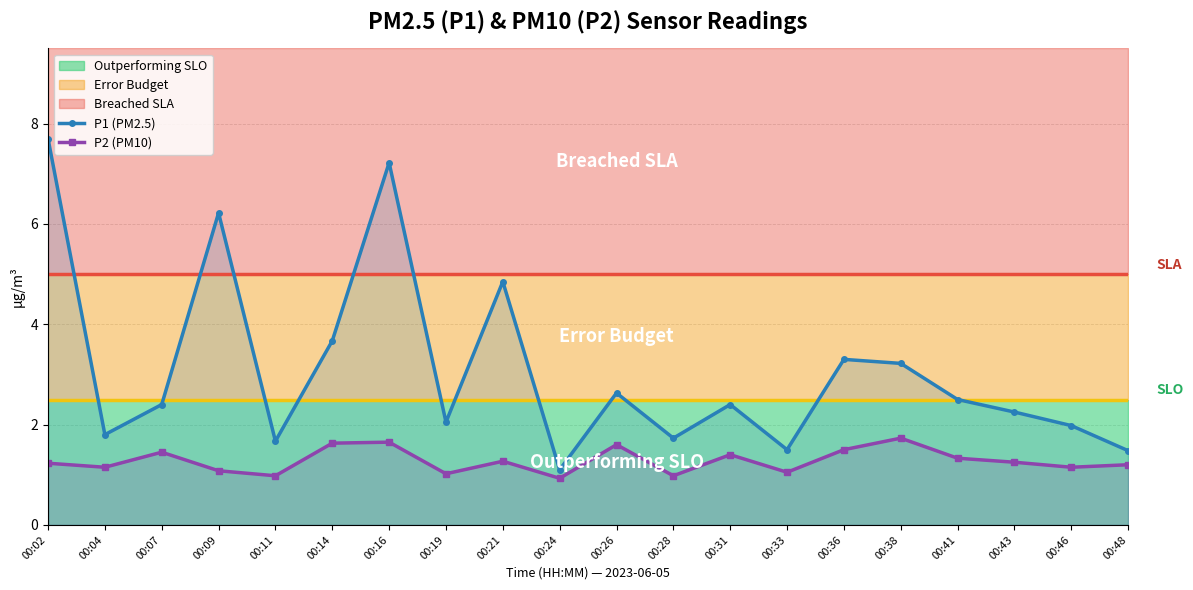

What is the value of the P1 (PM2.5) point at the 20th from the left?

1.5